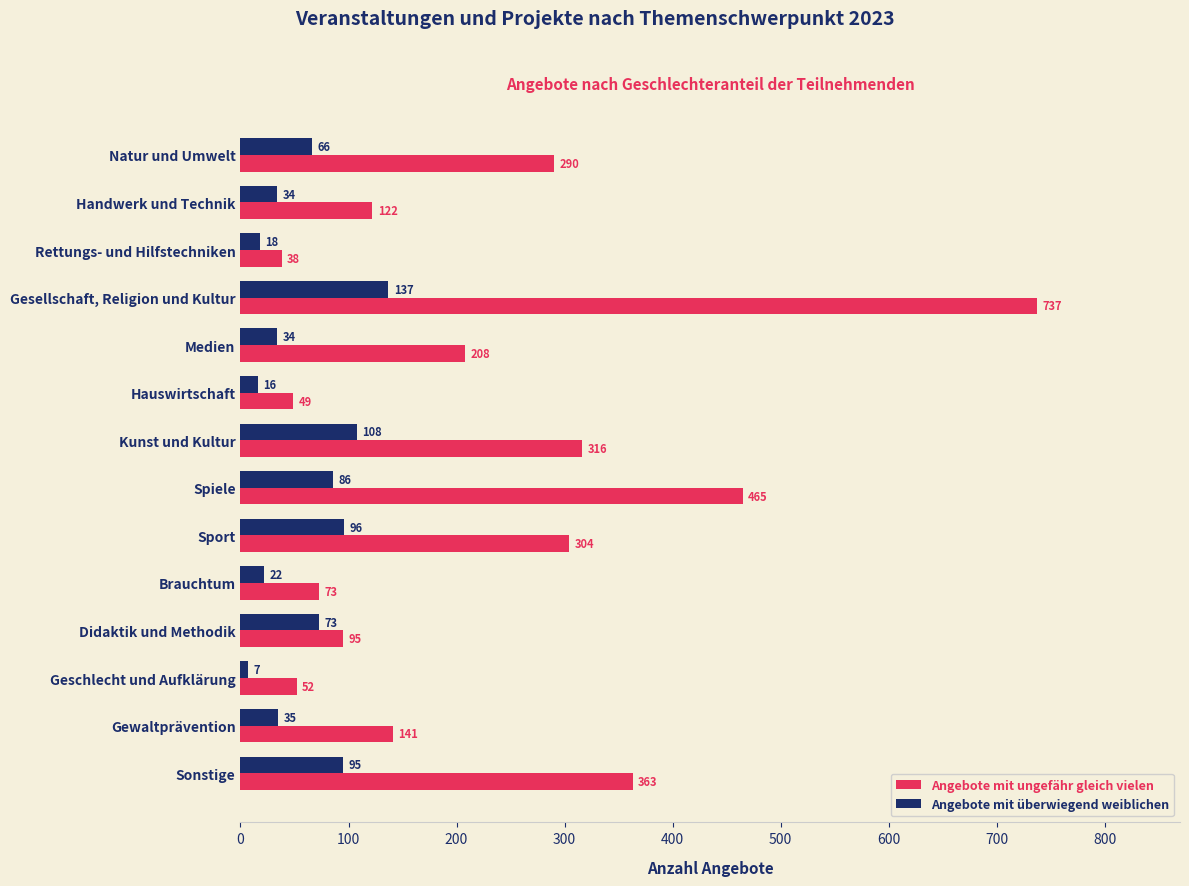

At which label is Angebote mit überwiegend weiblichen closest to 72?

Didaktik und Methodik